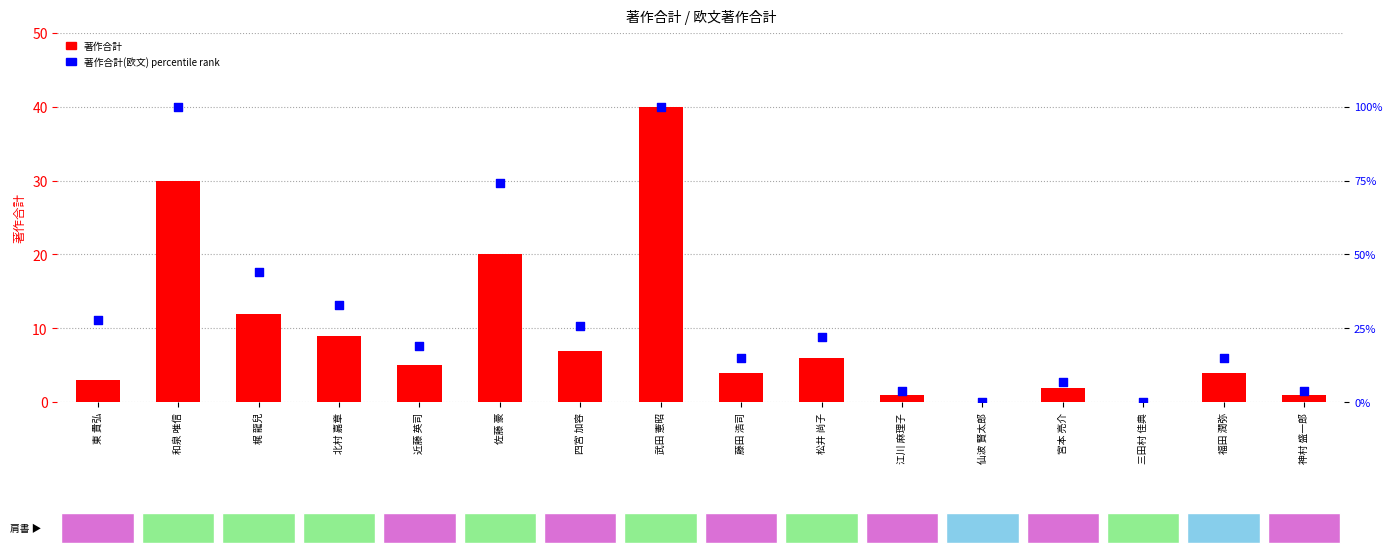

Which series has the largest Y range (max minus min)?

著作合計(欧文) percentile rank